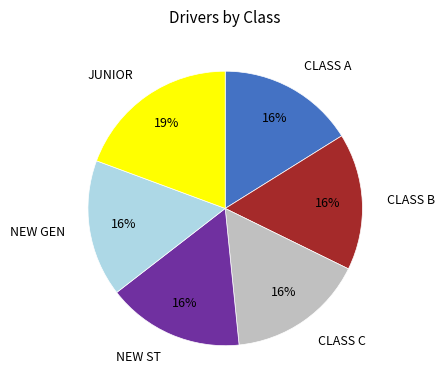

Is there any slice that represents more than half of the pie?

No